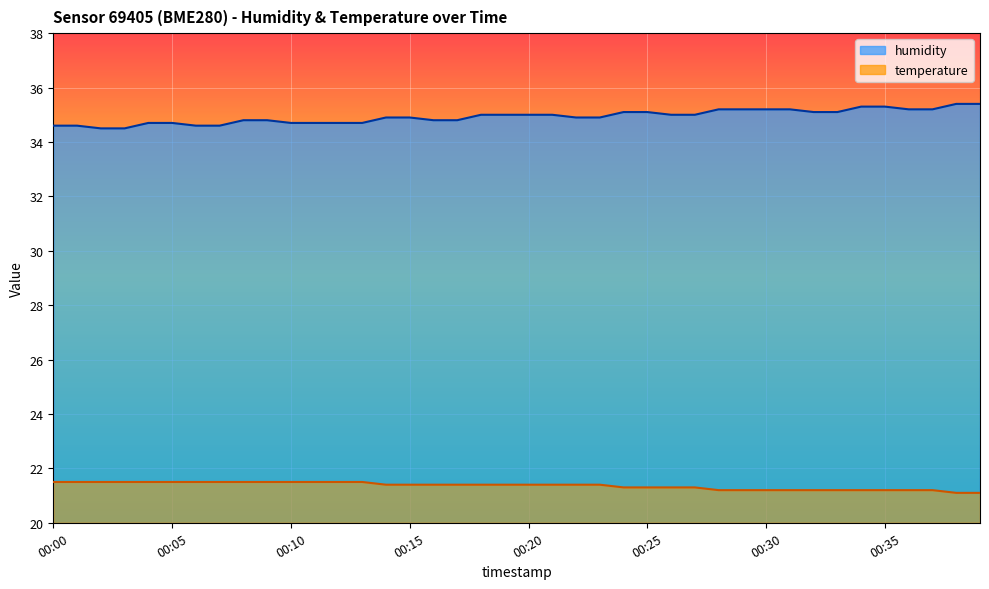

Between 00:17 and 00:35, which is larger?

00:35